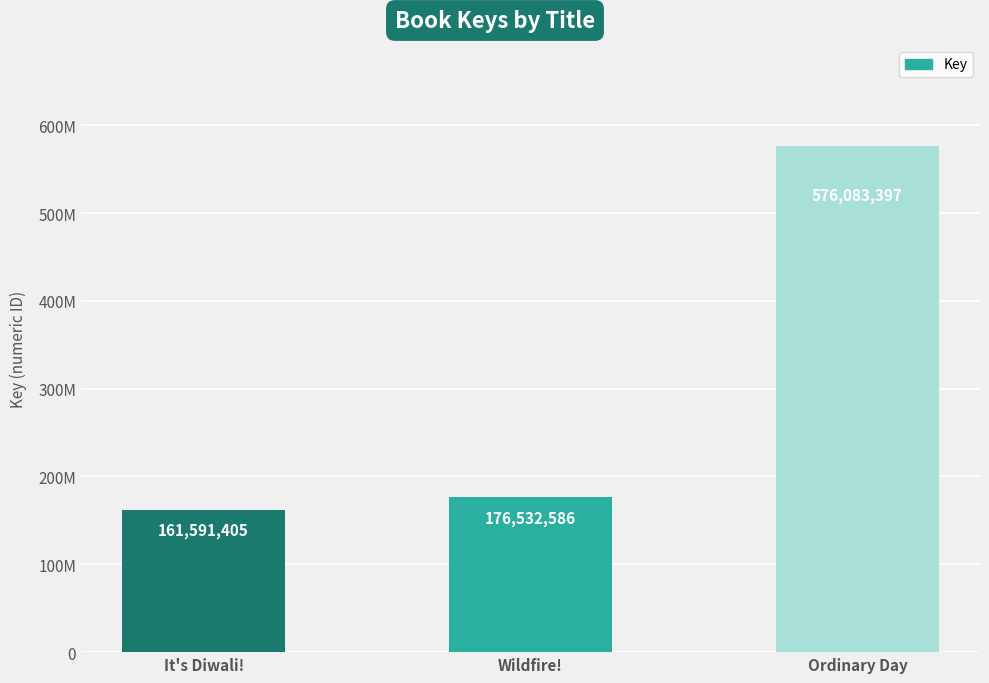

List the labels in order of value, largest first.

Ordinary Day, Wildfire!, It's Diwali!